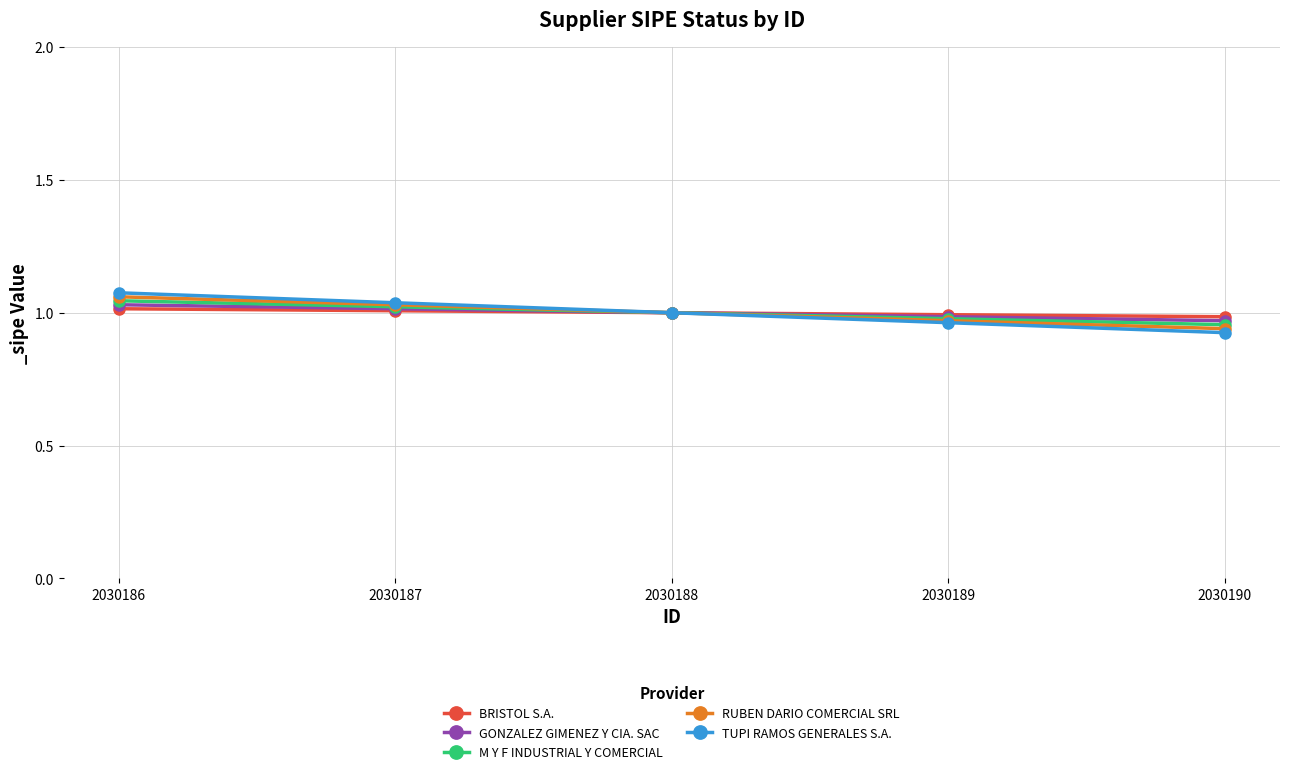

What is the maximum value shown in the chart?

1.1